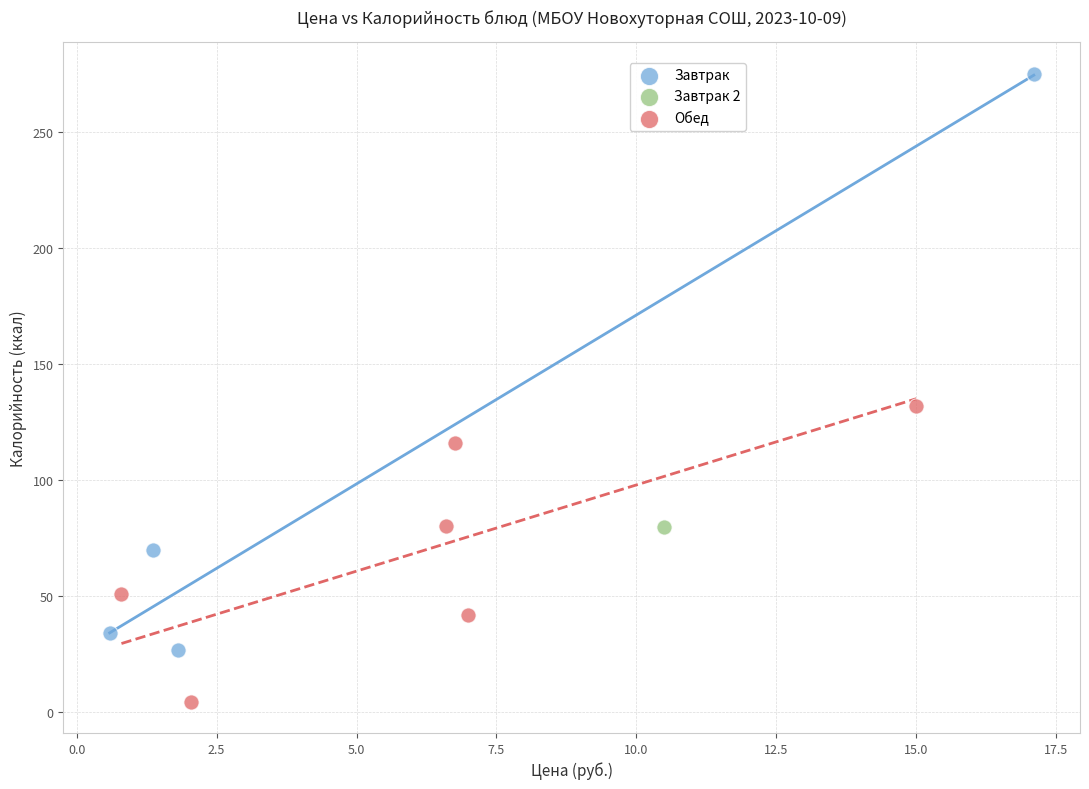

What are all the series names shown in the legend?

Завтрак, Завтрак 2, Обед